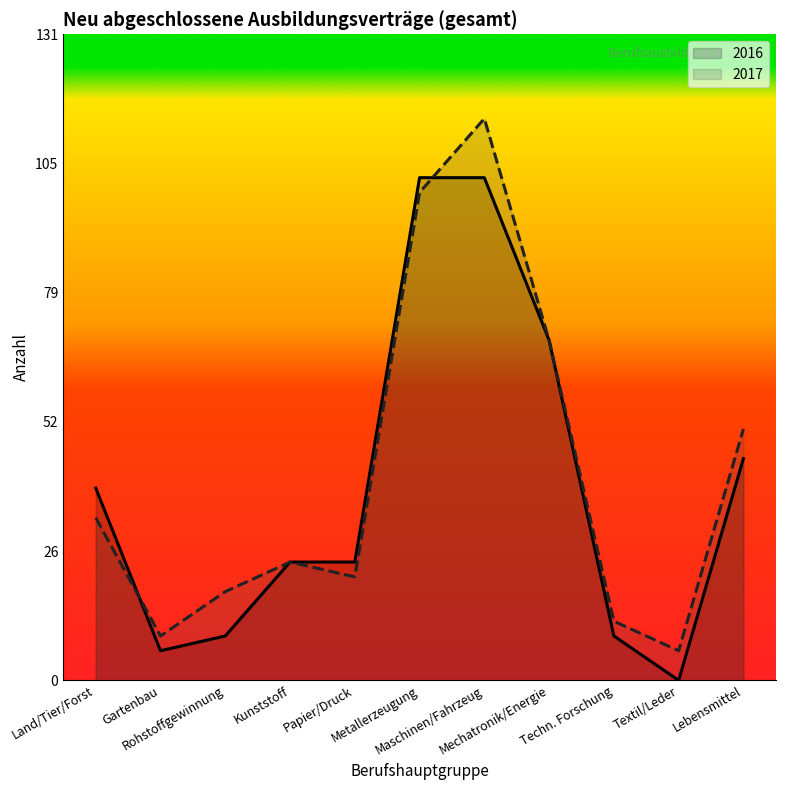

List the series in order of their overall mean, lowest first.

gesamt_2016, gesamt_2017